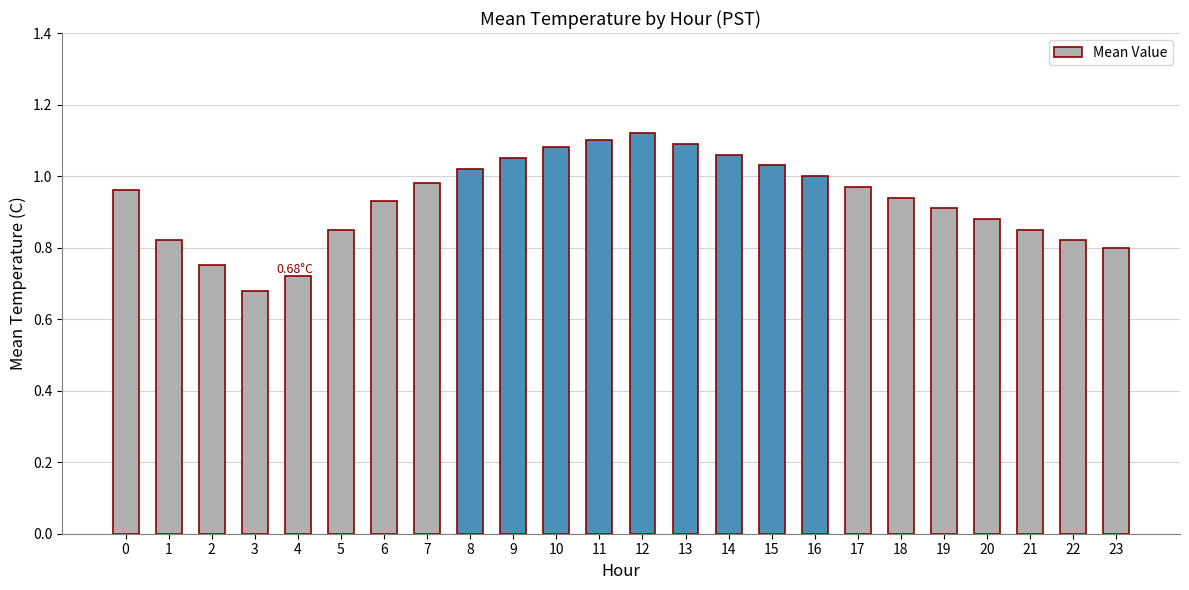

What is the difference between the maximum and minimum values?

0.4